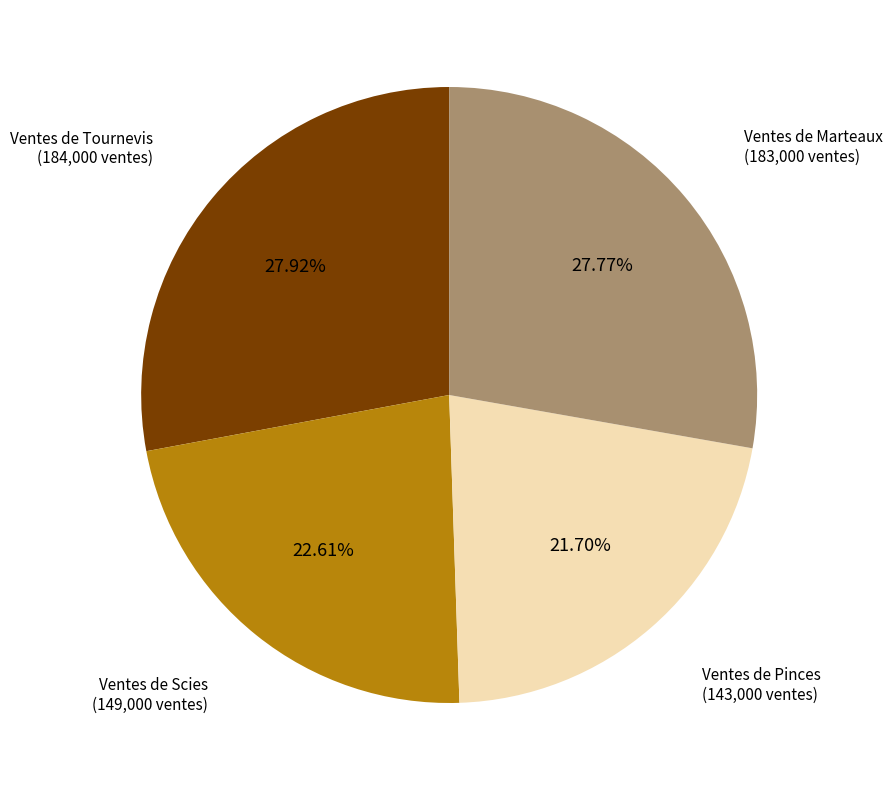

To the nearest percent, what portion does Ventes de Pinces represent?

22%